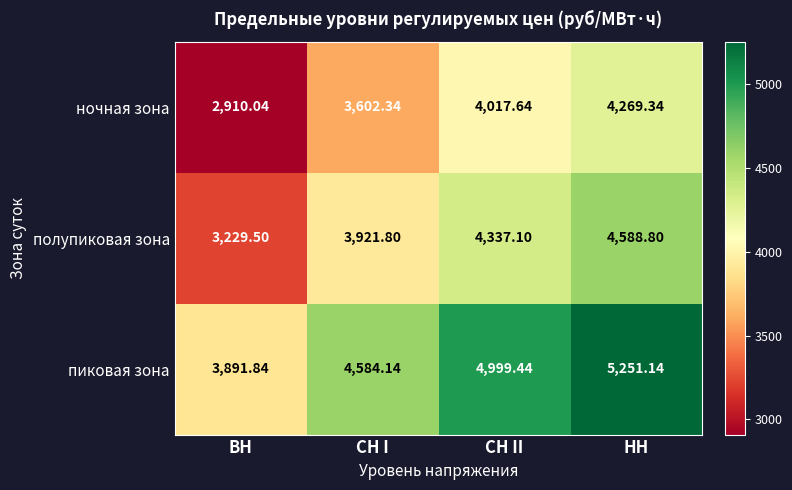

Is the value of полупиковая зона at СН II greater than the value of ночная зона at СН I?

Yes